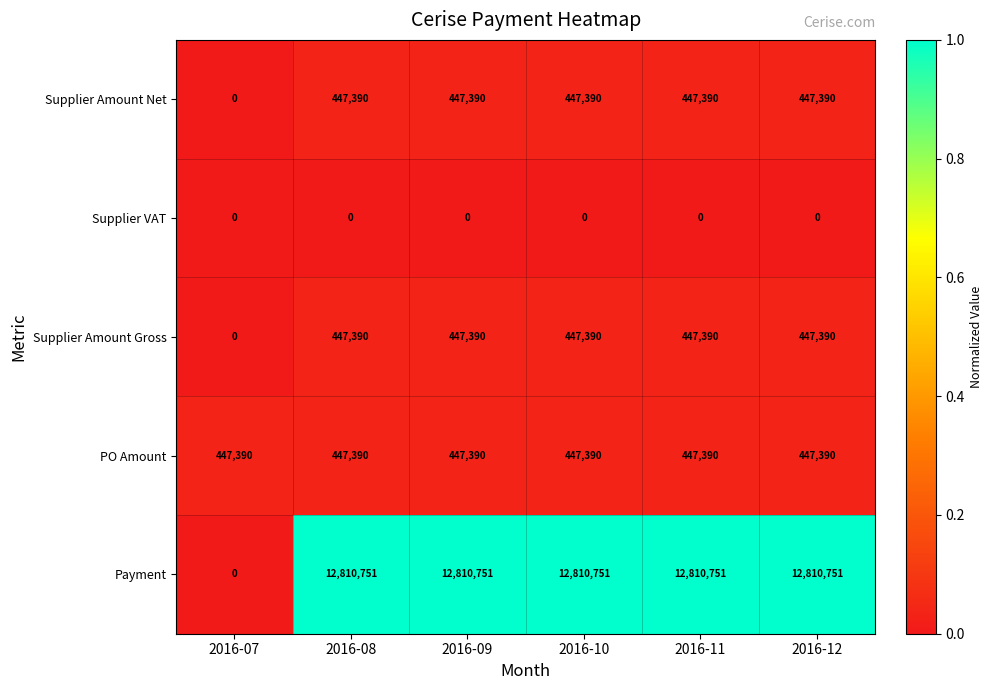

What is the greatest value displayed?

12810751